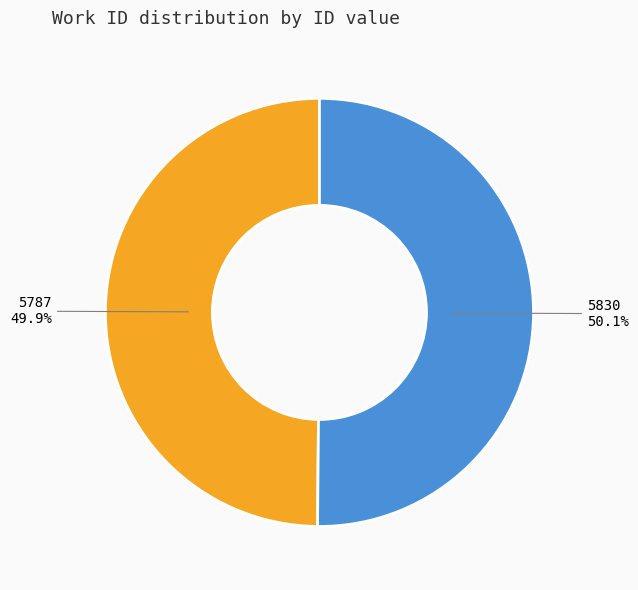

Approximately how many times larger is the value at 5830 compared to 5787?

1.0